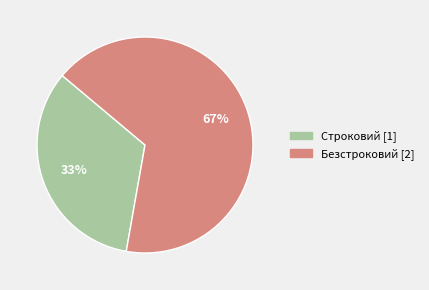

What is the ratio of the value at Строковий to the value at Безстроковий?

0.5